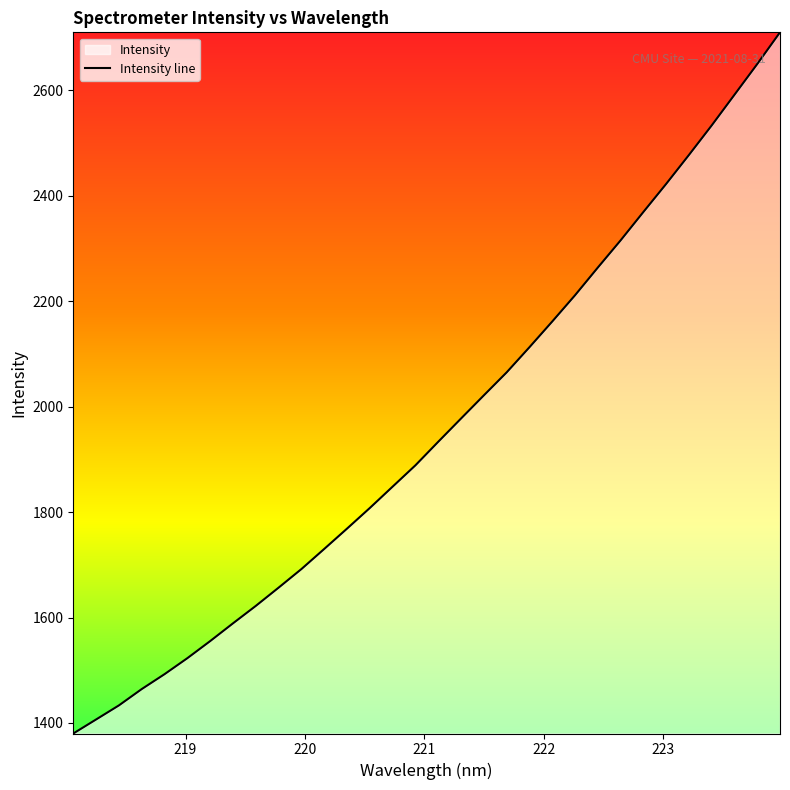

What is the greatest value displayed?

2710.0